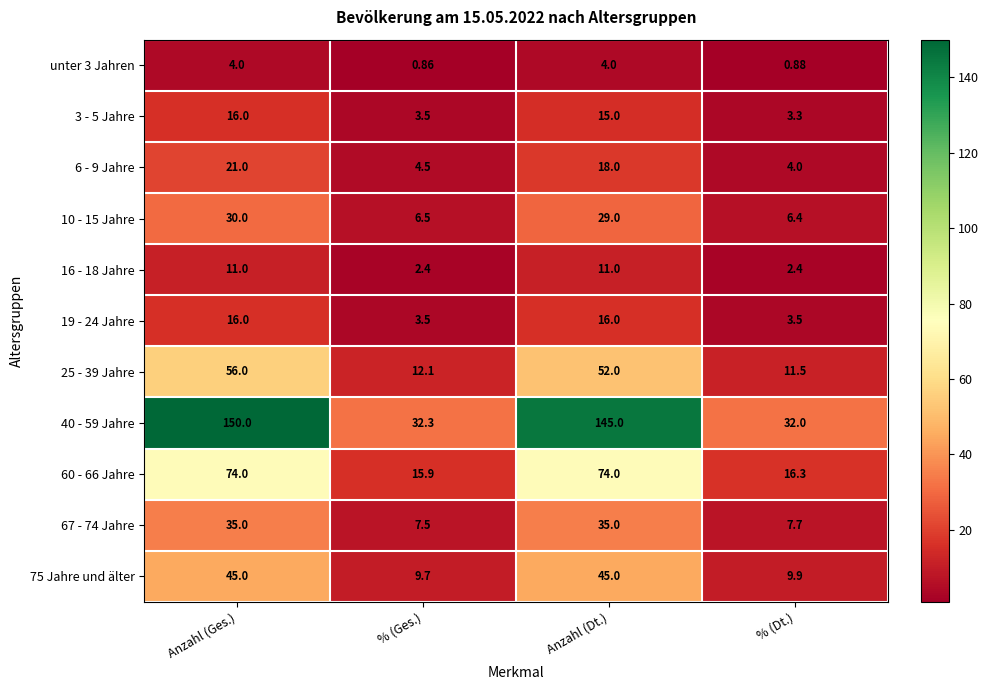

At which category is the sum across all series the highest?

Anzahl (Ges.)